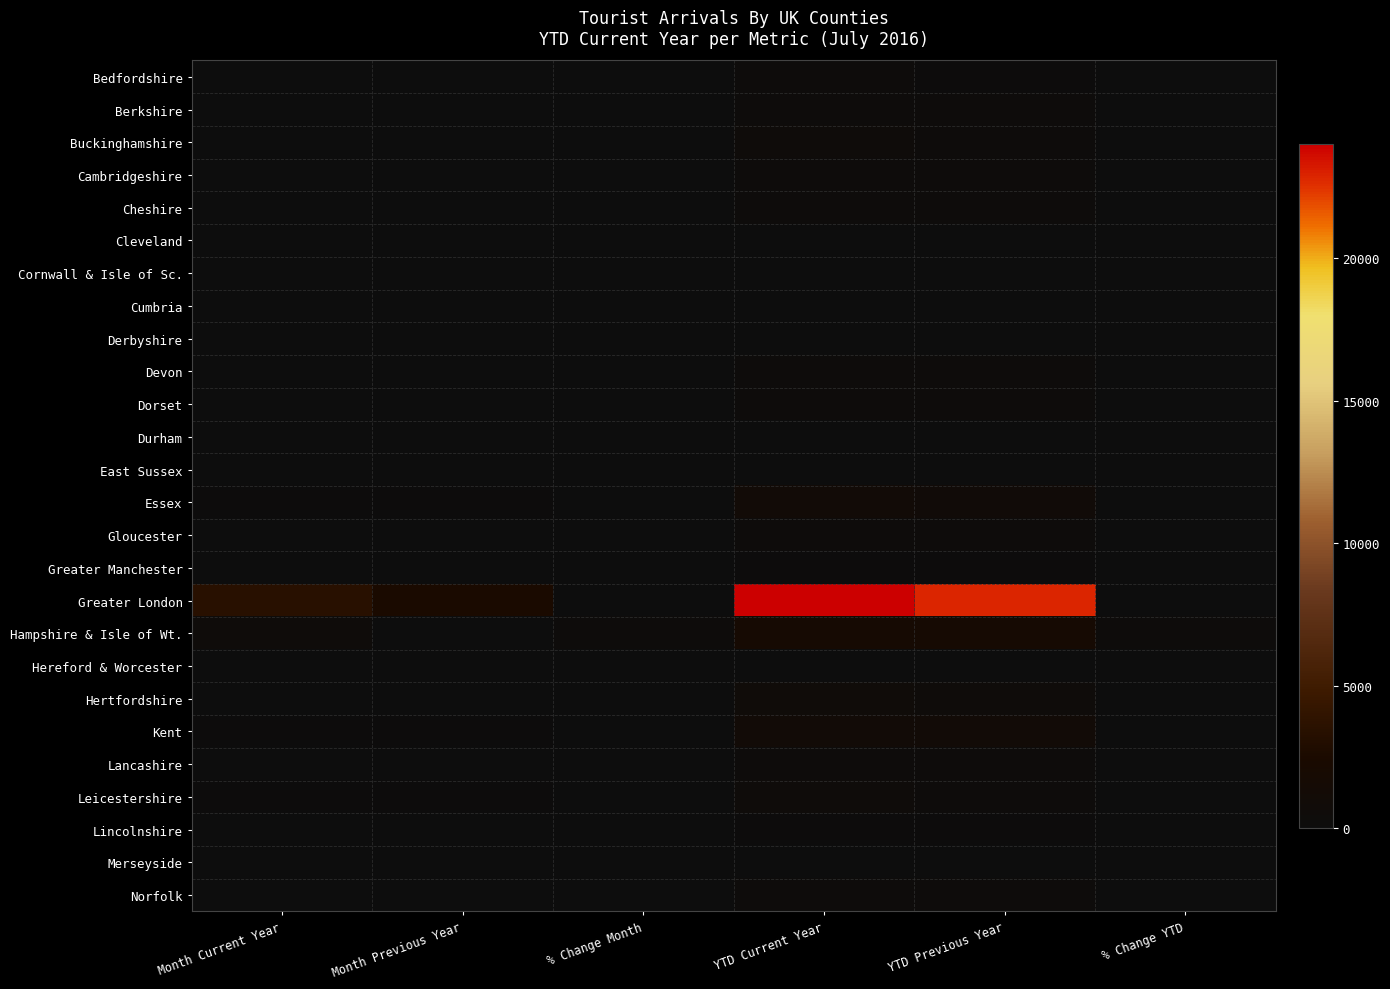

Which series changed the most between % Change Month and YTD Previous Year?

Greater London